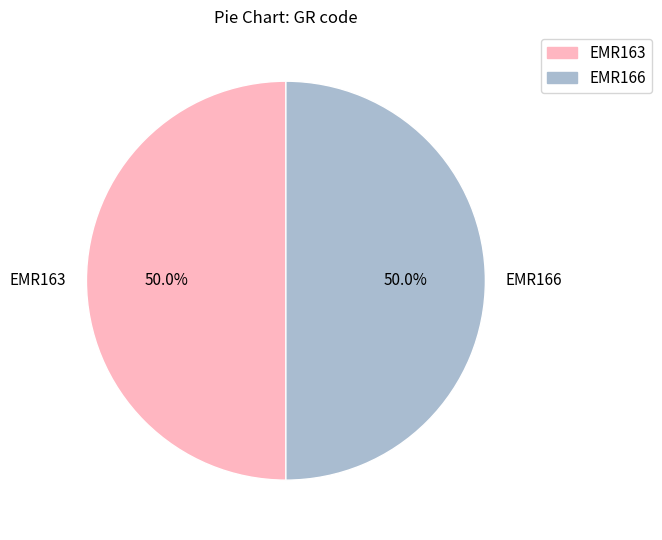

To the nearest percent, what is the combined percentage of EMR166 and EMR163?

100%